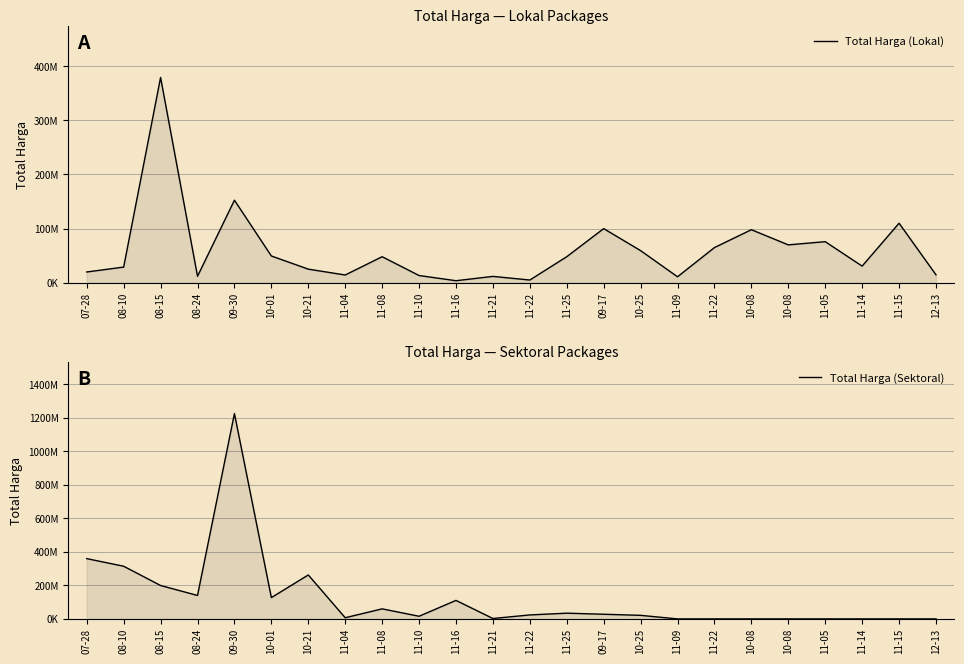

How many data points in Total Harga (Sektoral) are above 23680800?

11